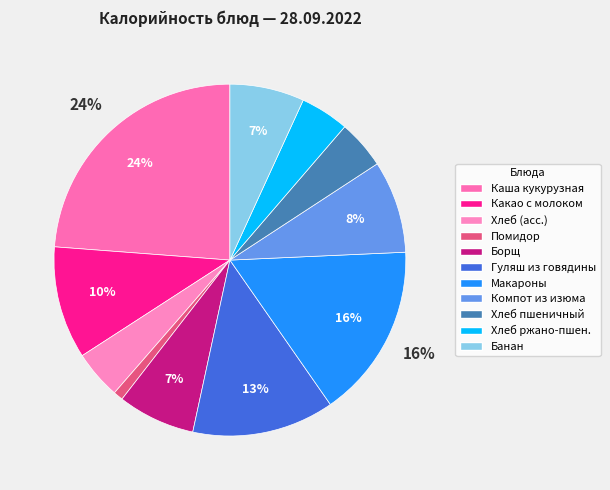

How many segments does this pie chart have?

11